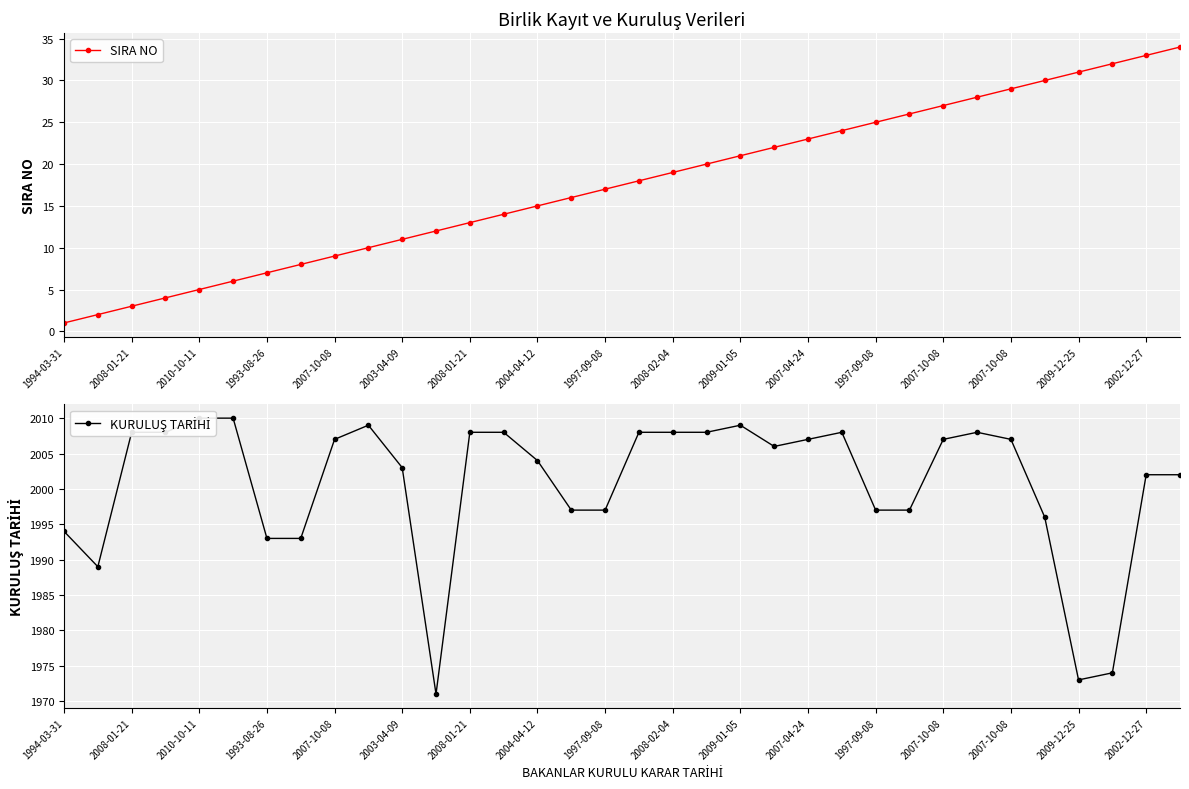

Rank the series at 2007-04-24 from lowest to highest value.

SIRA NO, KURULUŞ TARİHİ